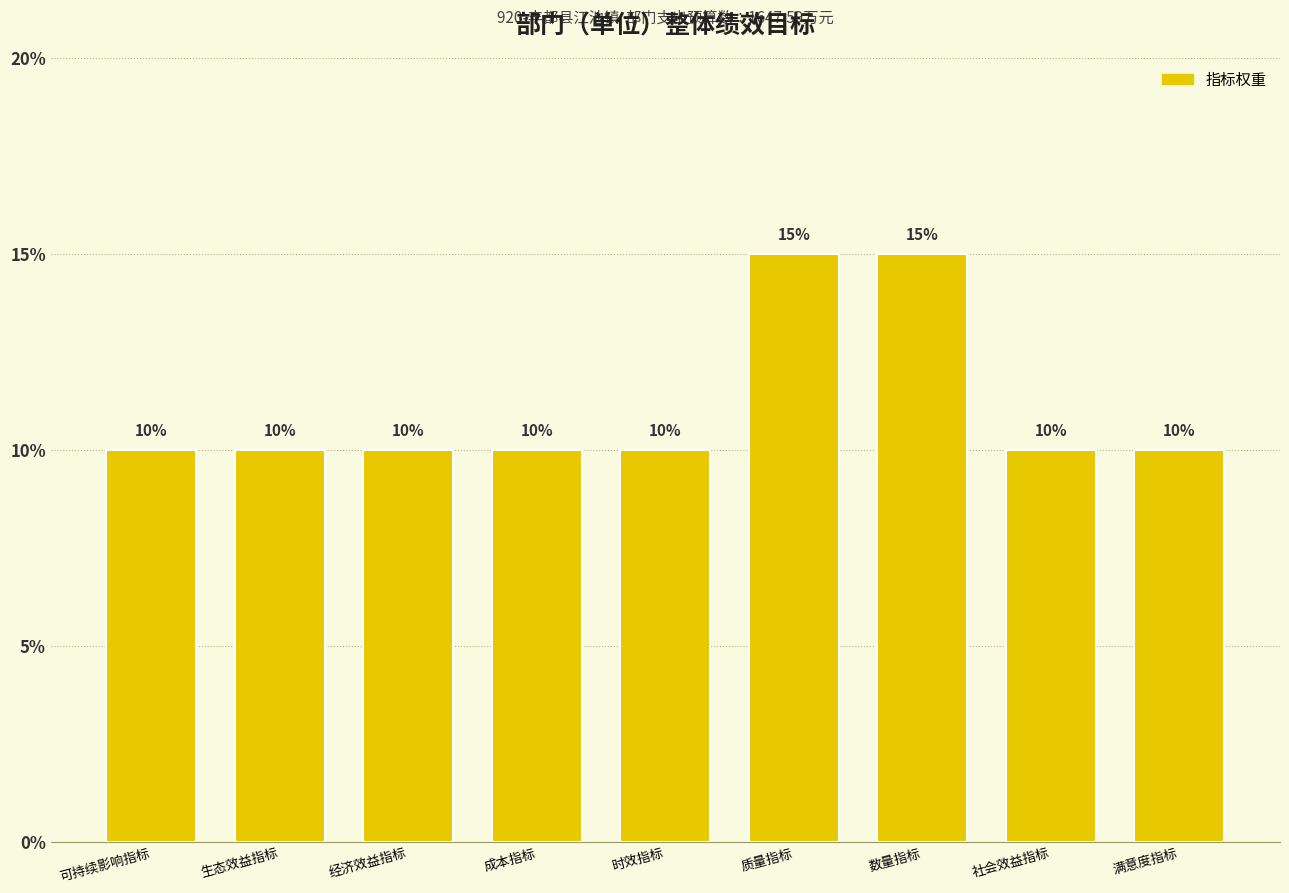

The value at 满意度指标 is 10. True or false?

True